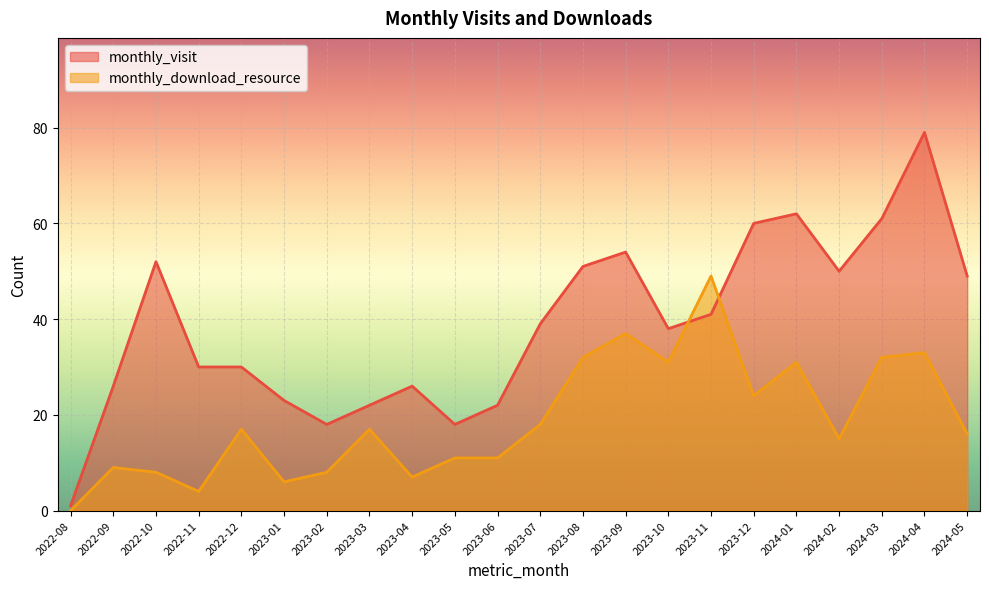

What is the spread (max minus min) of values at 2023-11?

8